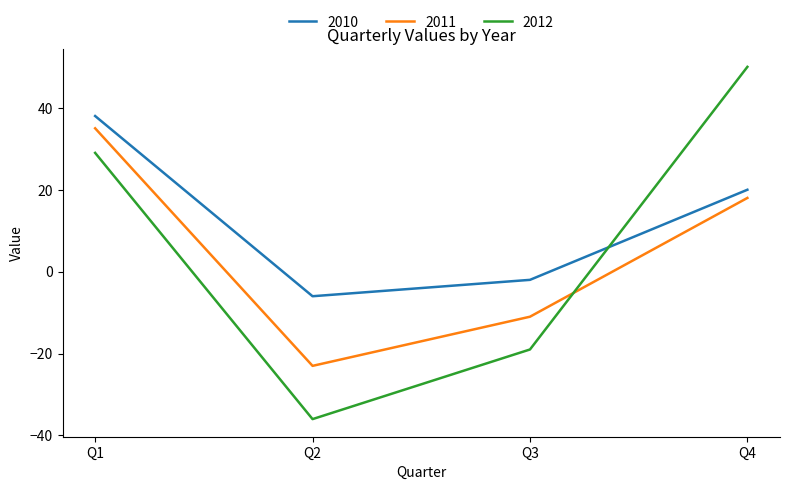

What is the difference between the maximum and minimum values in the 2011 series?

58